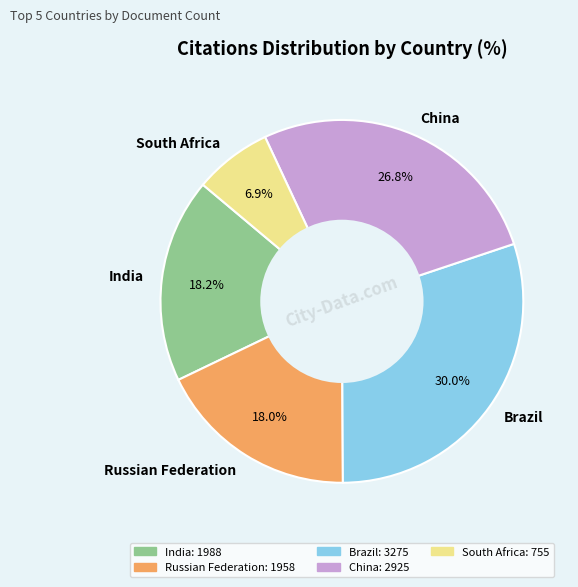

What is the ratio of the value at South Africa to the value at Russian Federation?

0.4